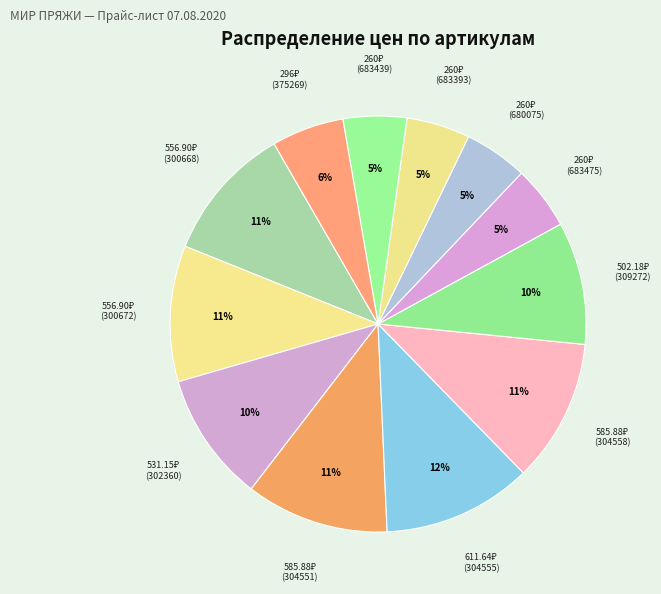

How many segments does this pie chart have?

12